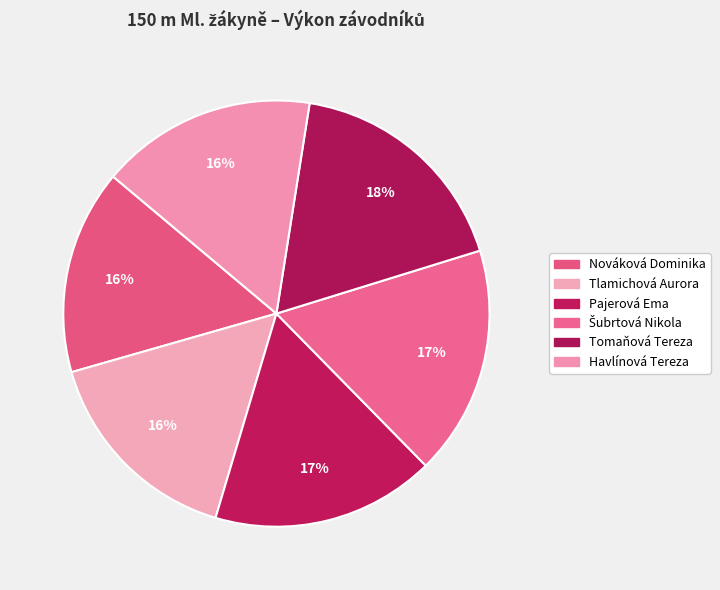

What percentage do Tomaňová Tereza and Nováková Dominika together represent?

33.3%